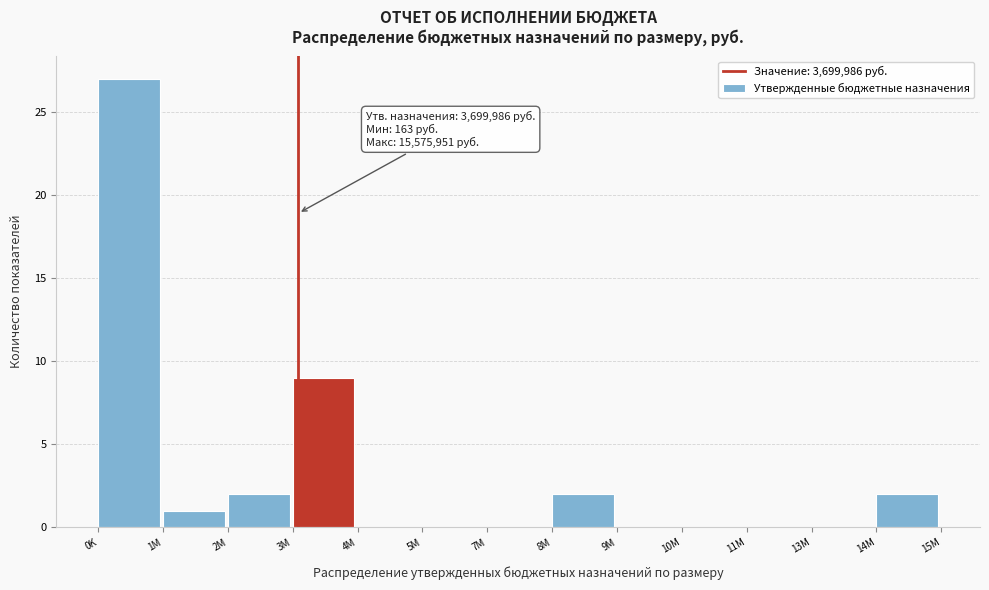

Reading left to right, list all the values displayed in this chart.

0K=27	1M=1	2M=2	3M=9	4M=0	5M=0	7M=0	8M=2	9M=0	10M=0	11M=0	13M=0	14M=2